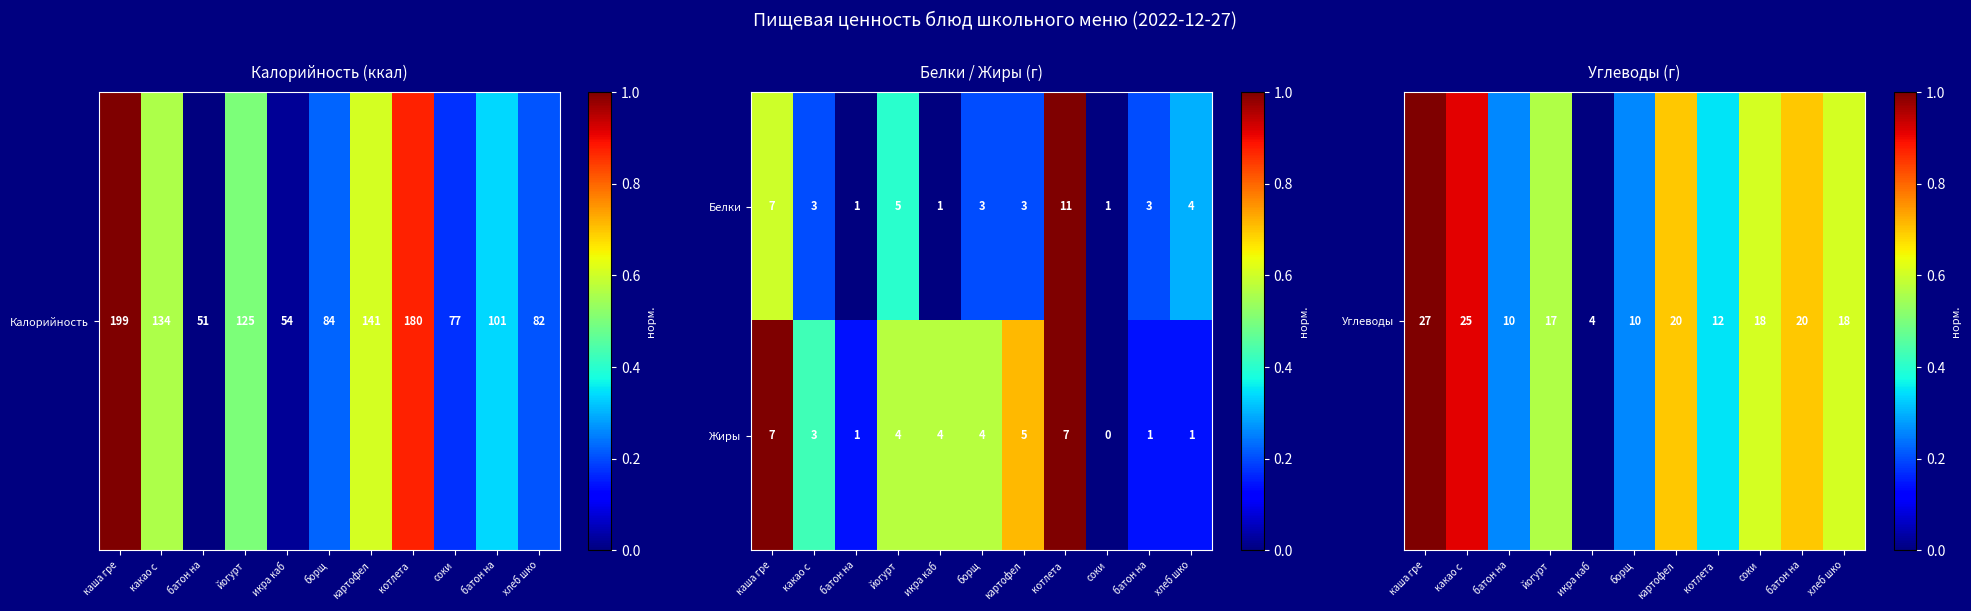

How many values in the Белки series are below 3?

3